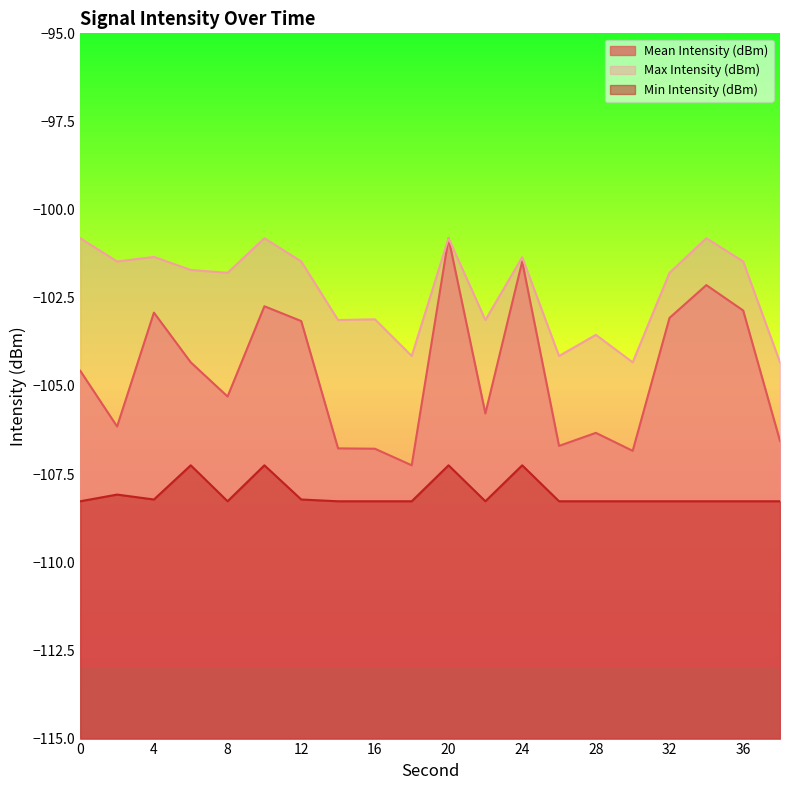

What is the smallest value displayed?

-108.3